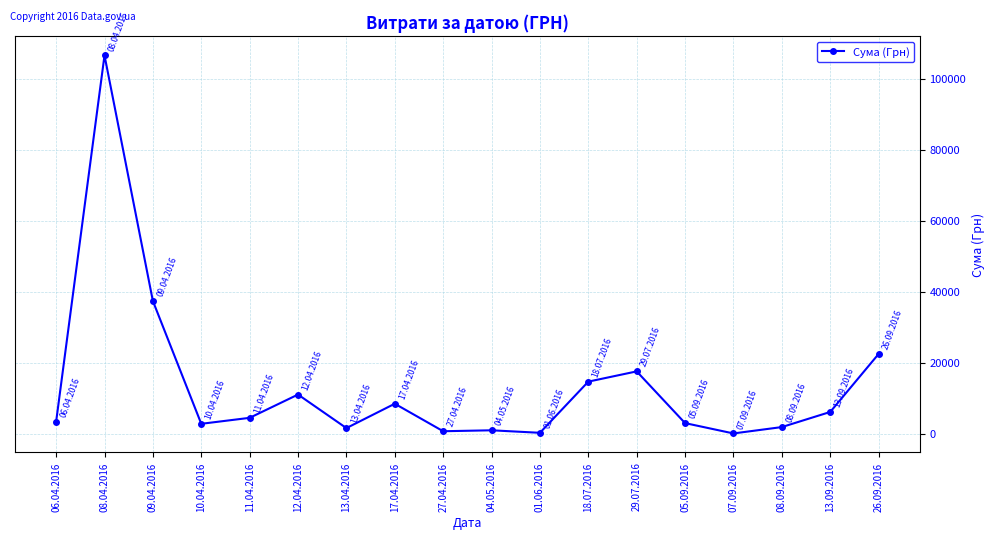

At which category does the data reach its first local peak?

08.04.2016